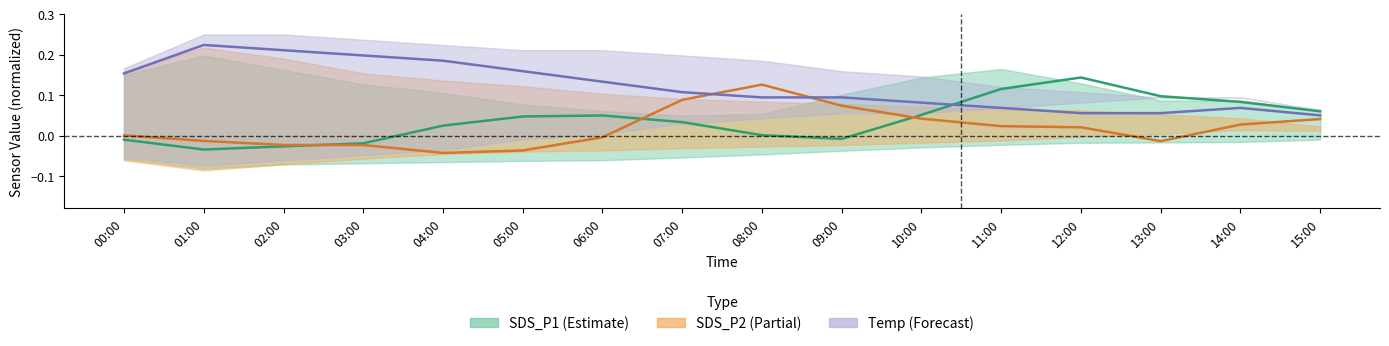

At which category is the sum across all series the highest?

07:00